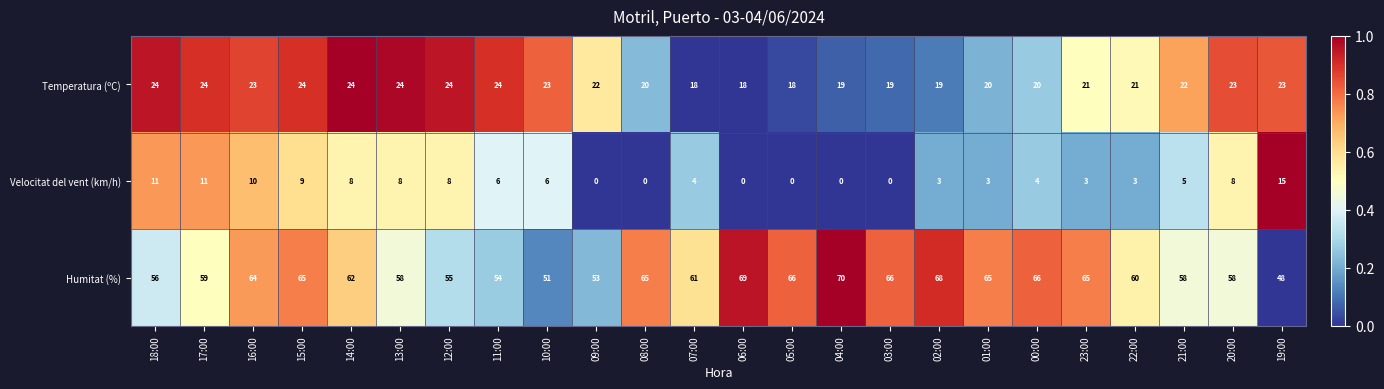

Count the number of data series in this chart.

3